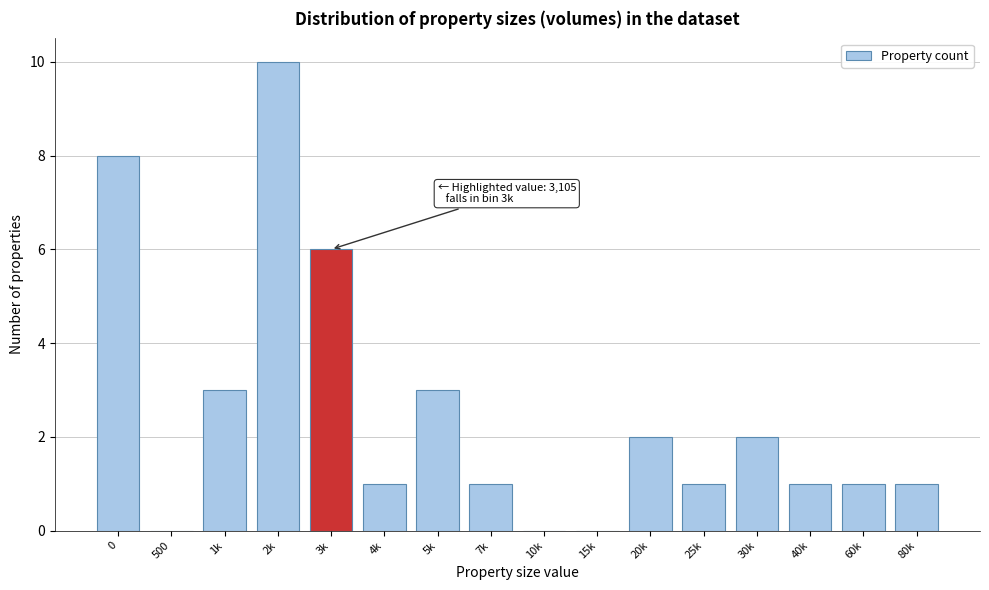

Reading left to right, extract all data points from this chart.

0=8	500=0	1k=3	2k=10	3k=6	4k=1	5k=3	7k=1	10k=0	15k=0	20k=2	25k=1	30k=2	40k=1	60k=1	80k=1